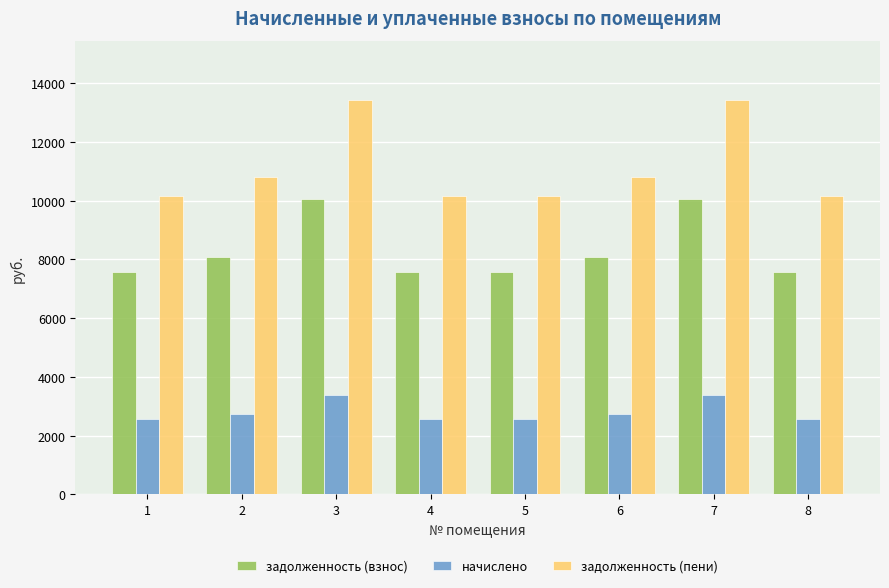

What is the difference between the начислено values at 2 and 4?

168.5